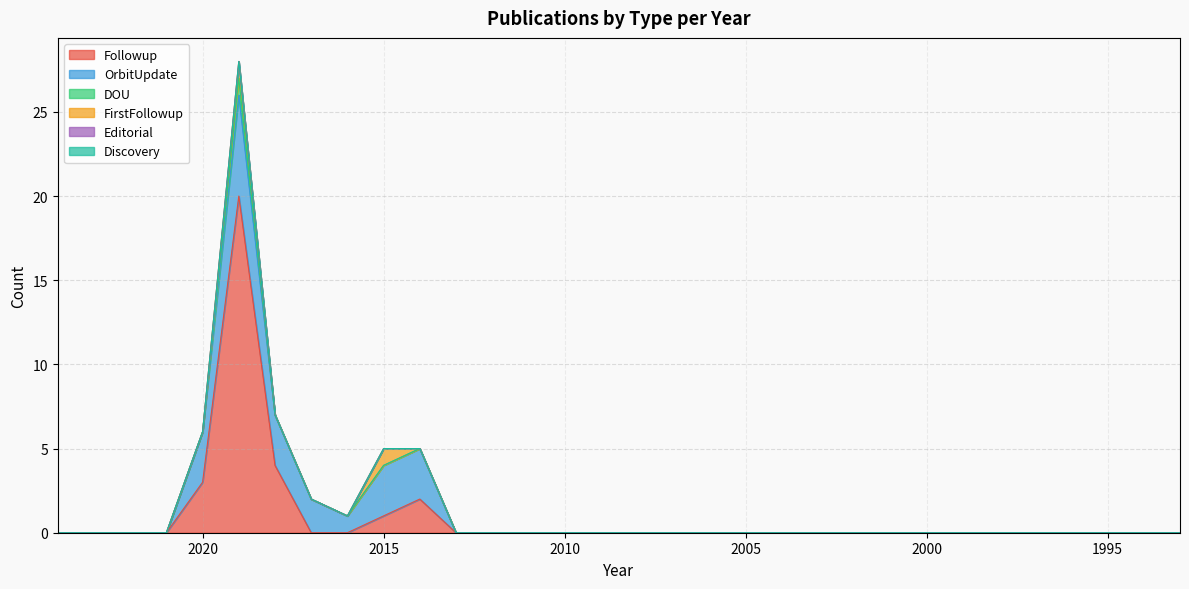

Reading left to right, what are all the values shown in this chart?

Followup: 0	0	0	0	3	20	4	0	0	1	2	0	0	0	0	0	0	0	0	0	0	0	0	0	0	0	0	0	0	0	0	0
OrbitUpdate: 0	0	0	0	3	6	3	2	1	3	3	0	0	0	0	0	0	0	0	0	0	0	0	0	0	0	0	0	0	0	0	0
DOU: 0	0	0	0	0	1	0	0	0	0	0	0	0	0	0	0	0	0	0	0	0	0	0	0	0	0	0	0	0	0	0	0
FirstFollowup: 0	0	0	0	0	1	0	0	0	1	0	0	0	0	0	0	0	0	0	0	0	0	0	0	0	0	0	0	0	0	0	0
Editorial: 0	0	0	0	0	0	0	0	0	0	0	0	0	0	0	0	0	0	0	0	0	0	0	0	0	0	0	0	0	0	0	0
Discovery: 0	0	0	0	0	0	0	0	0	0	0	0	0	0	0	0	0	0	0	0	0	0	0	0	0	0	0	0	0	0	0	0